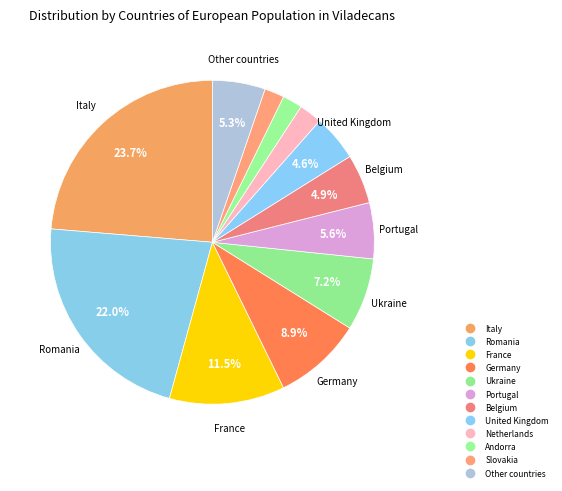

To the nearest percent, what is the combined percentage of Germany and Italy?

33%